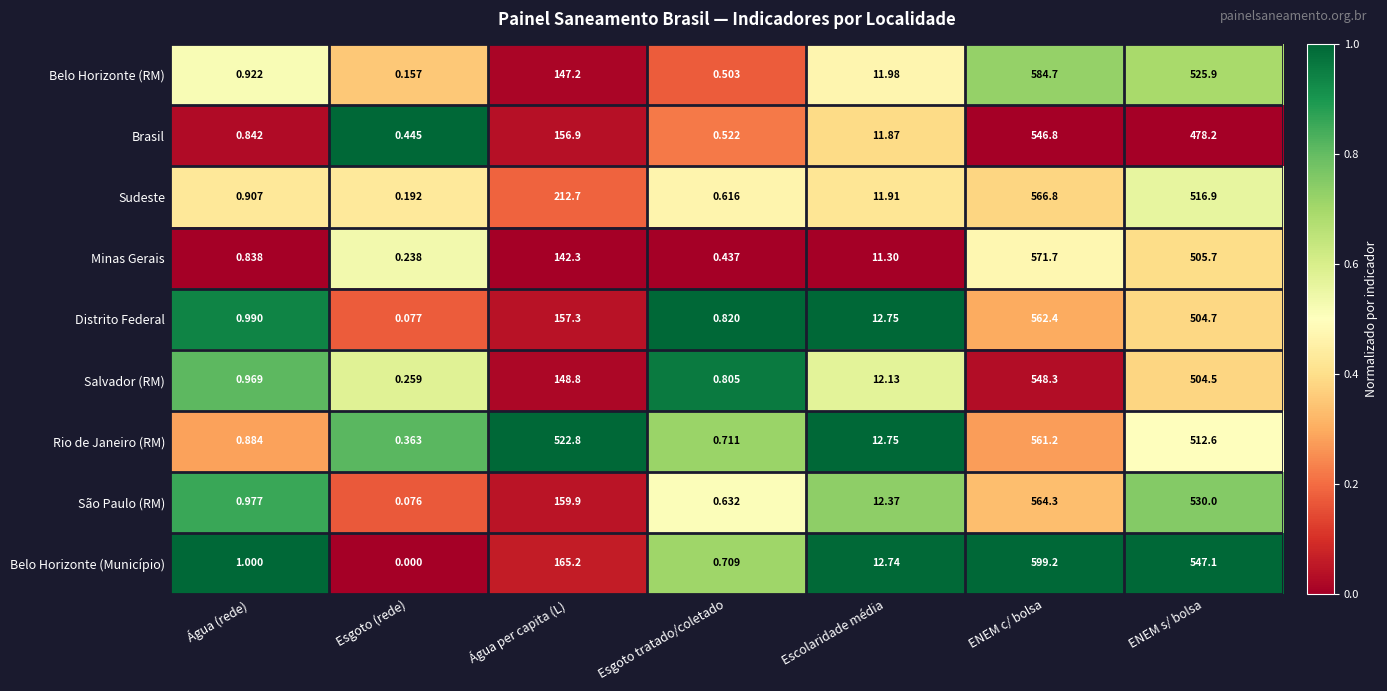

List the labels in order of Belo Horizonte (Município) value, smallest first.

Esgoto (rede), Esgoto tratado/coletado, Água (rede), Escolaridade média, Água per capita (L), ENEM s/ bolsa, ENEM c/ bolsa